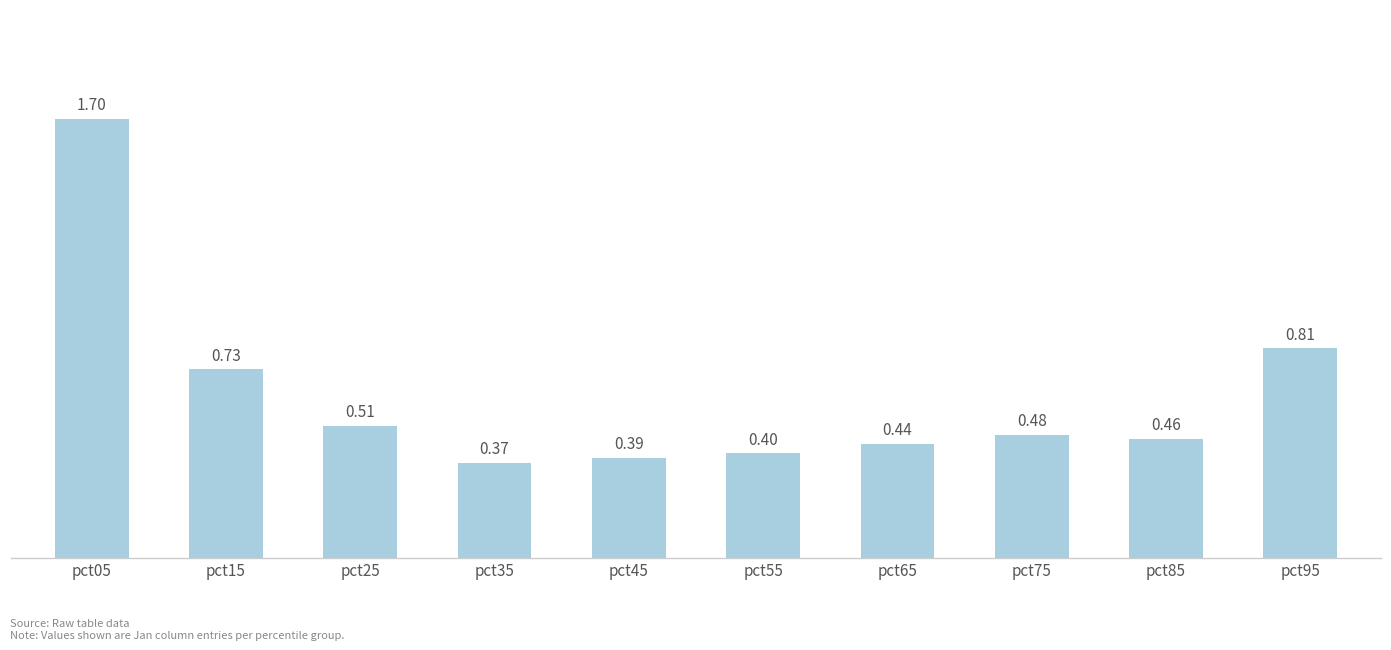

List the labels in order of value, smallest first.

pct35, pct45, pct55, pct65, pct85, pct75, pct25, pct15, pct95, pct05